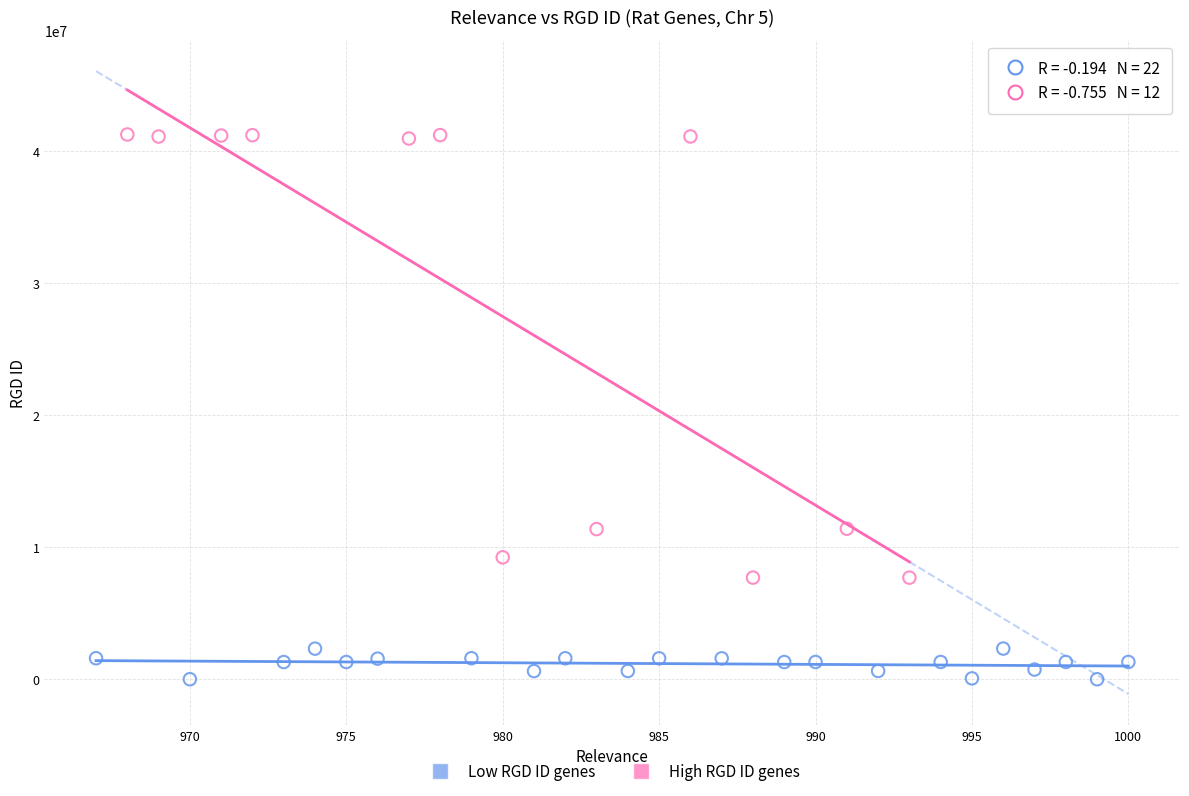

Which series has the largest Y range (max minus min)?

High RGD ID genes